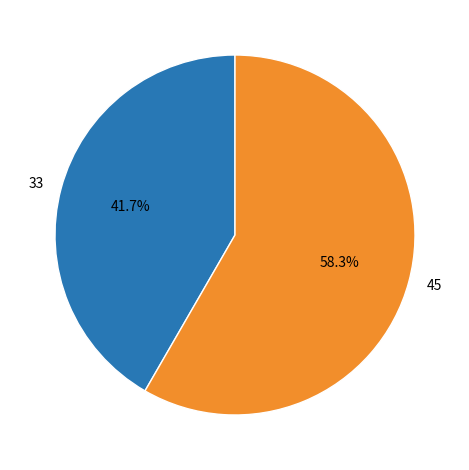

Rank the categories by value from highest to lowest.

45, 33